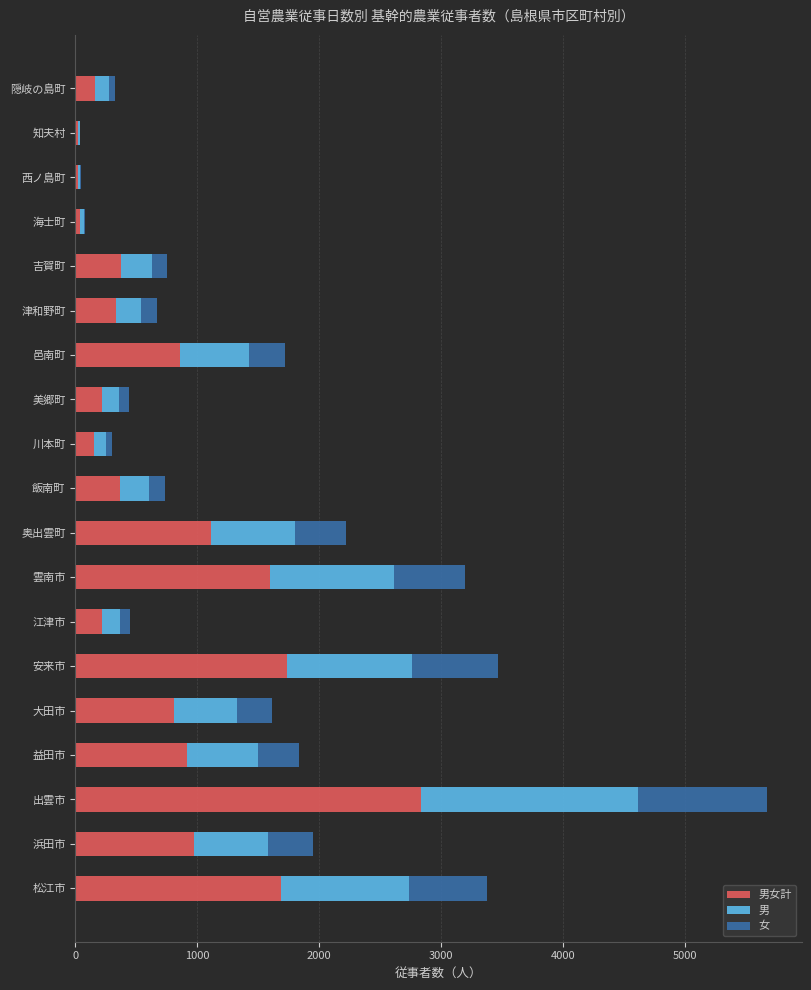

What is the total value across all series at 飯南町?

734